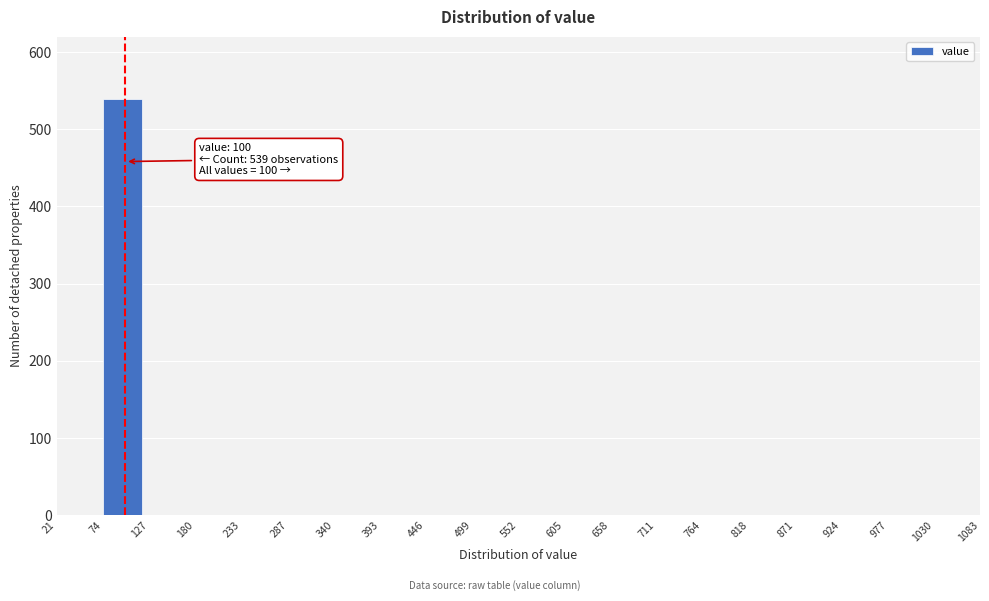

Which range on the x-axis has the tallest bar?

74 to 127